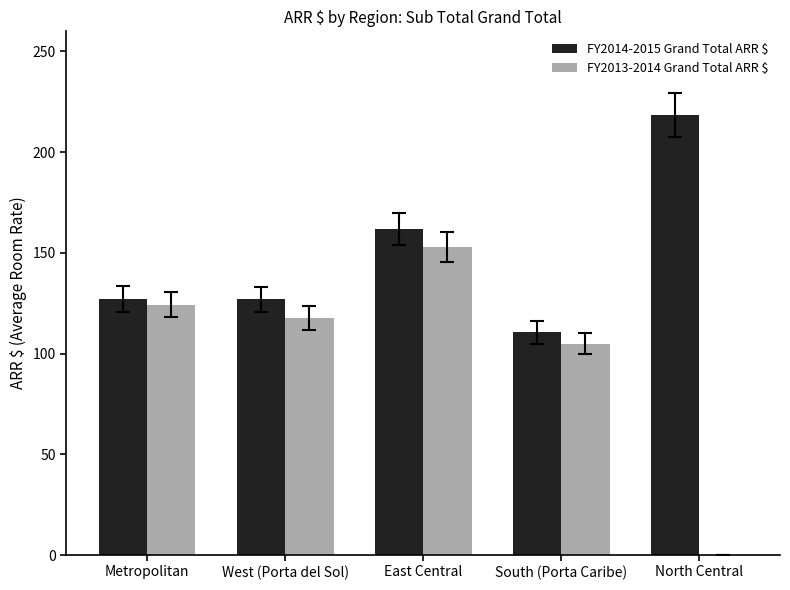

Which series has the largest total across all categories?

FY2014-2015 Grand Total ARR $